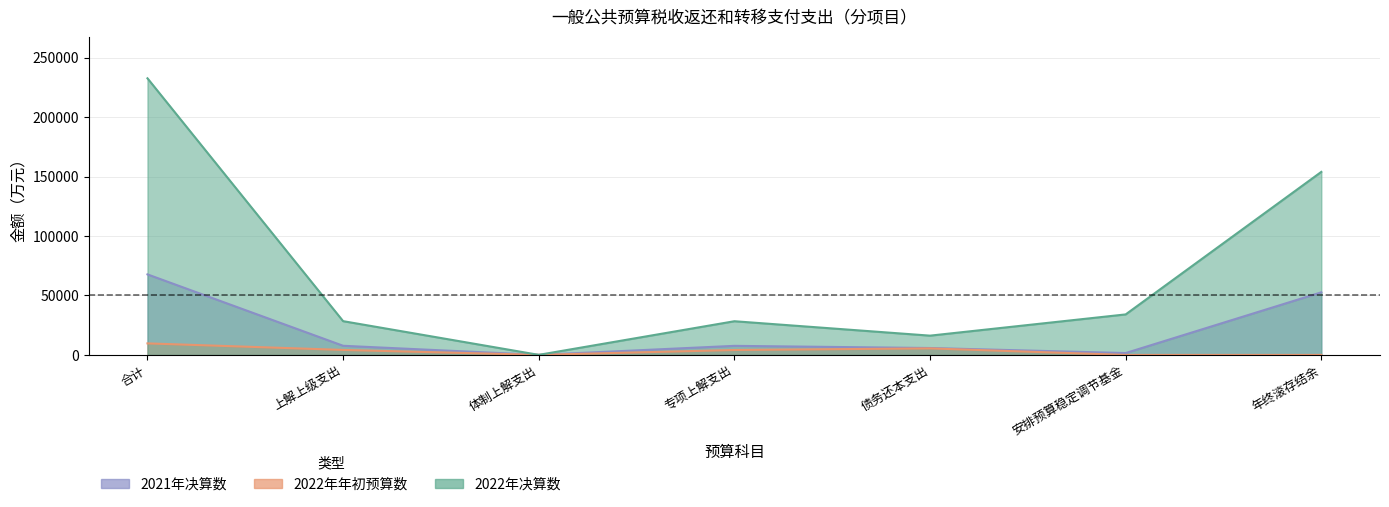

Rank the categories by 2022年决算数 value from highest to lowest.

合计, 年终滚存结余, 安排预算稳定调节基金, 上解上级支出, 专项上解支出, 债务还本支出, 体制上解支出